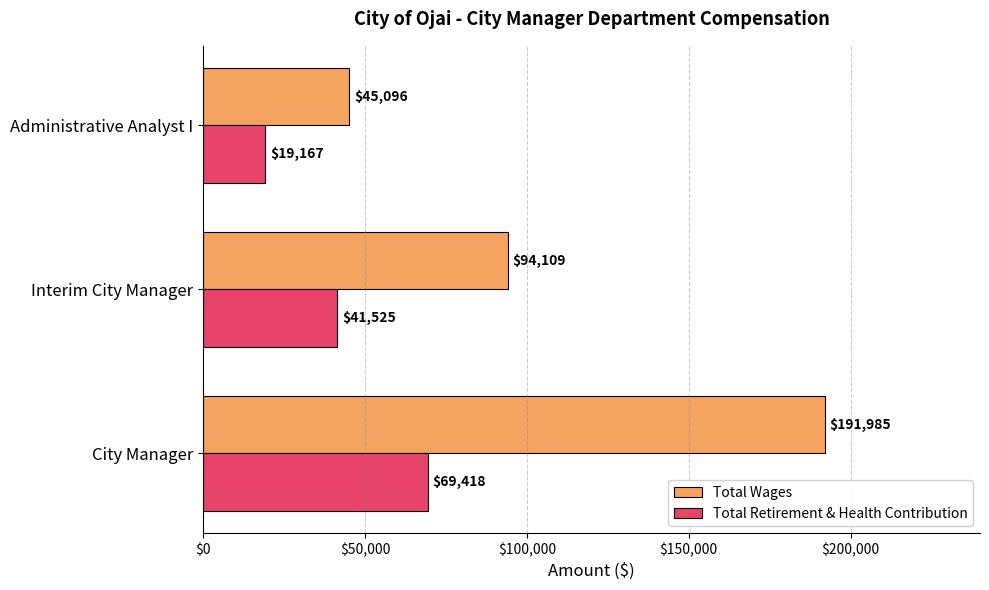

Is the value of Total Retirement & Health Contribution at City Manager greater than the value of Total Wages at Administrative Analyst I?

Yes